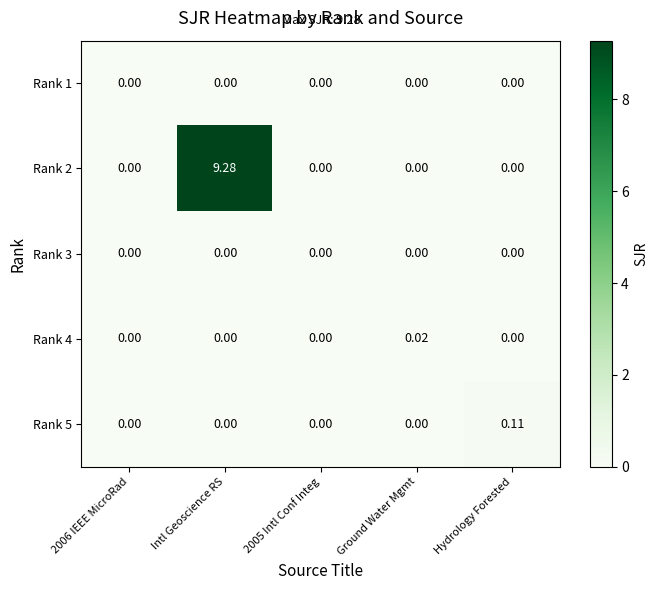

At which category is the sum across all series the highest?

Intl Geoscience RS